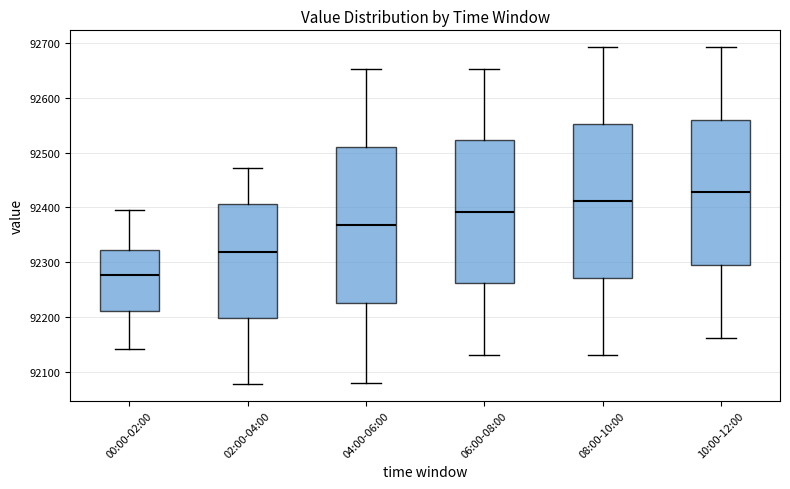

Where does the lower whisker of the box for 06:00-08:00 end on the y-axis? The values are not printed on the chart, so give them approximately, as read against the axis.

92130